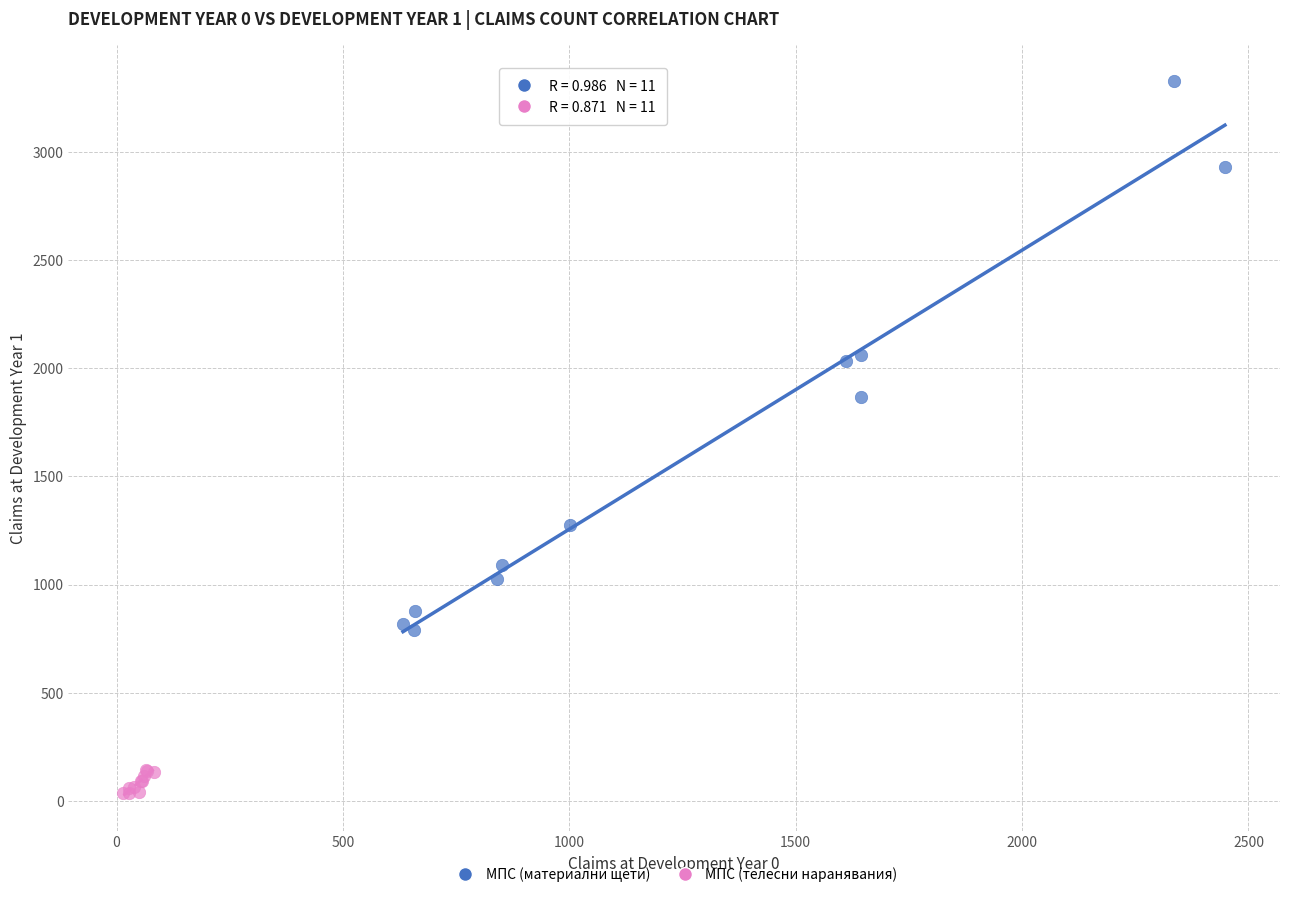

Which series contains the highest Y value?

МПС (материални щети)